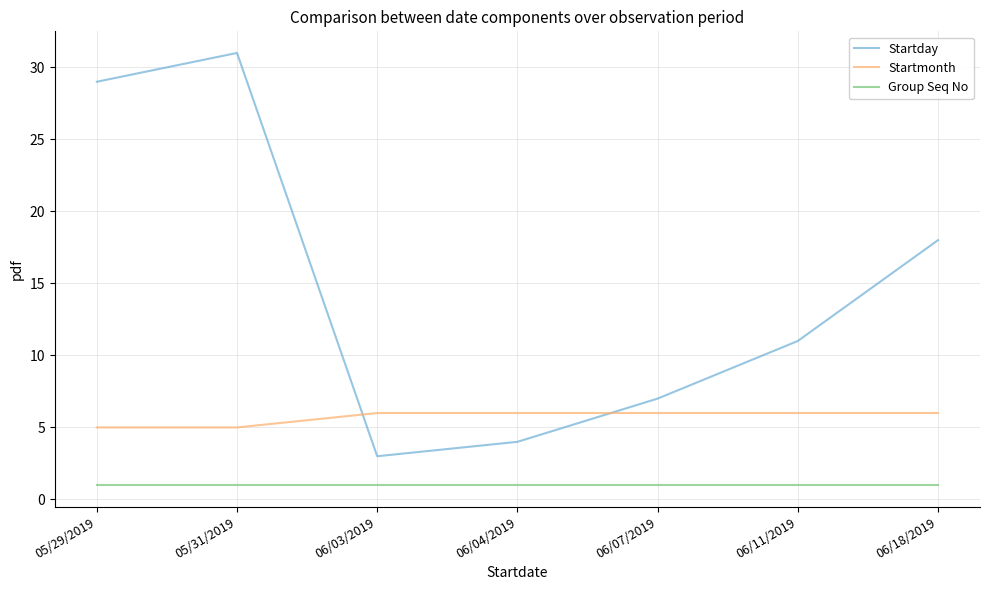

What are all the series names shown in the legend?

Startday, Startmonth, Group Seq No